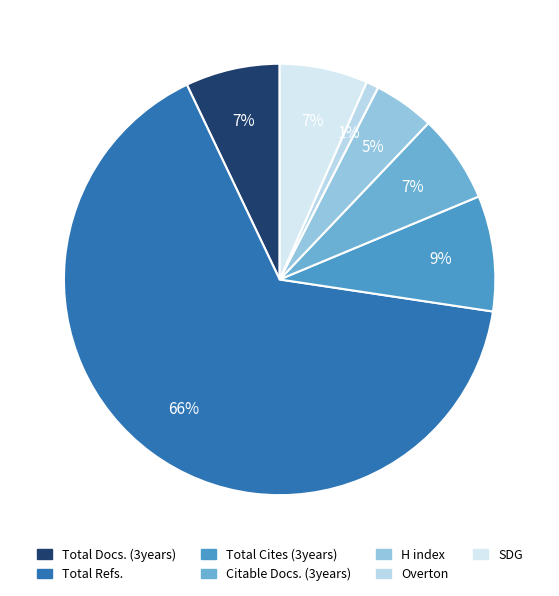

Is there a majority slice in this chart?

Yes